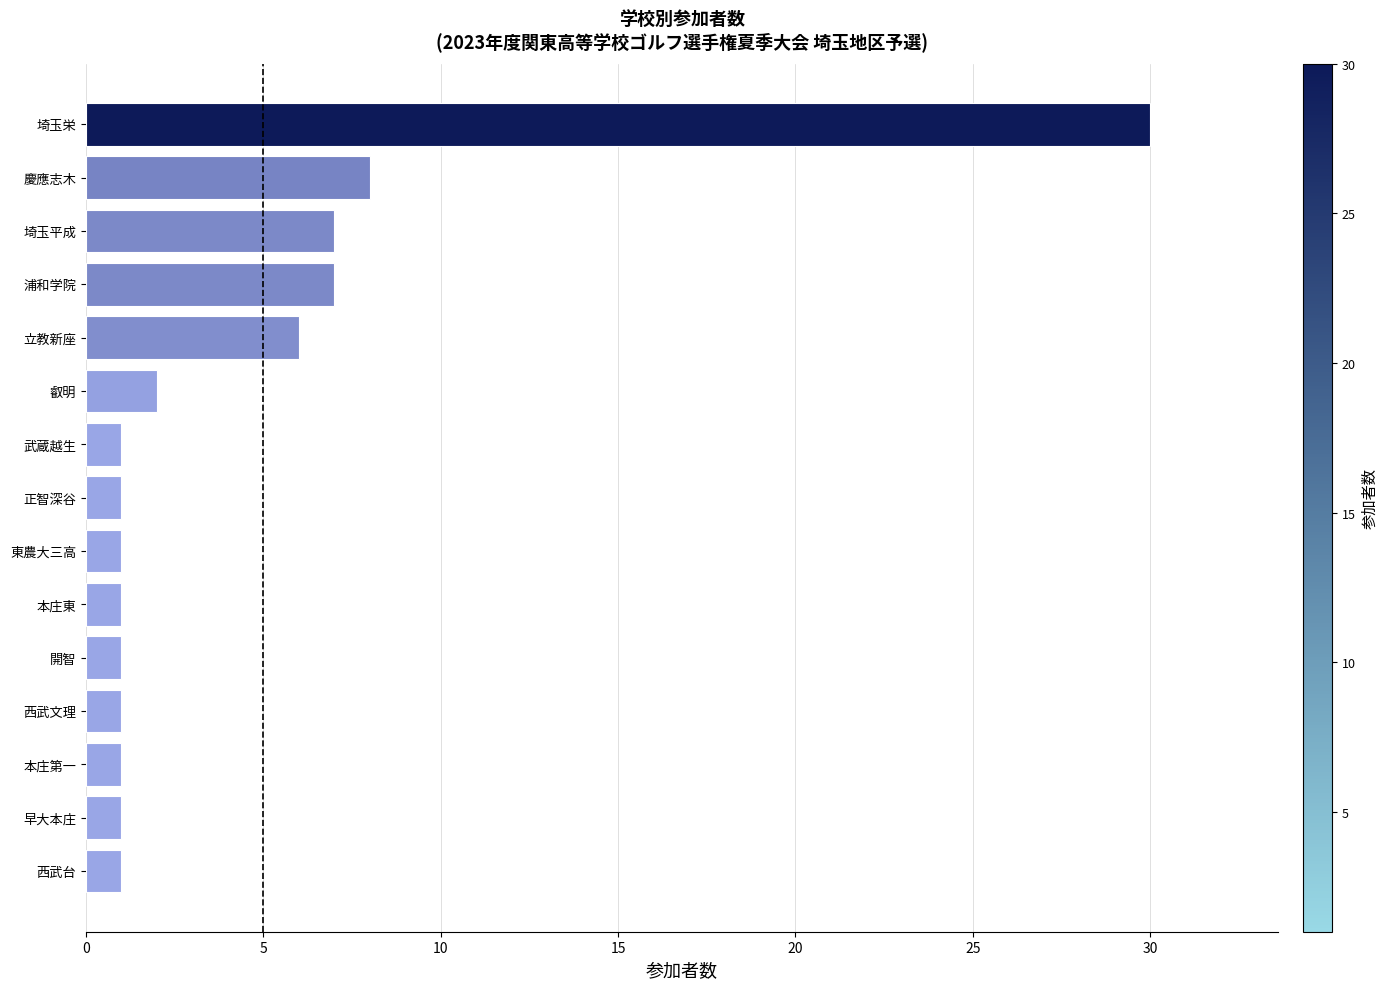

Are the bars horizontal?

Yes